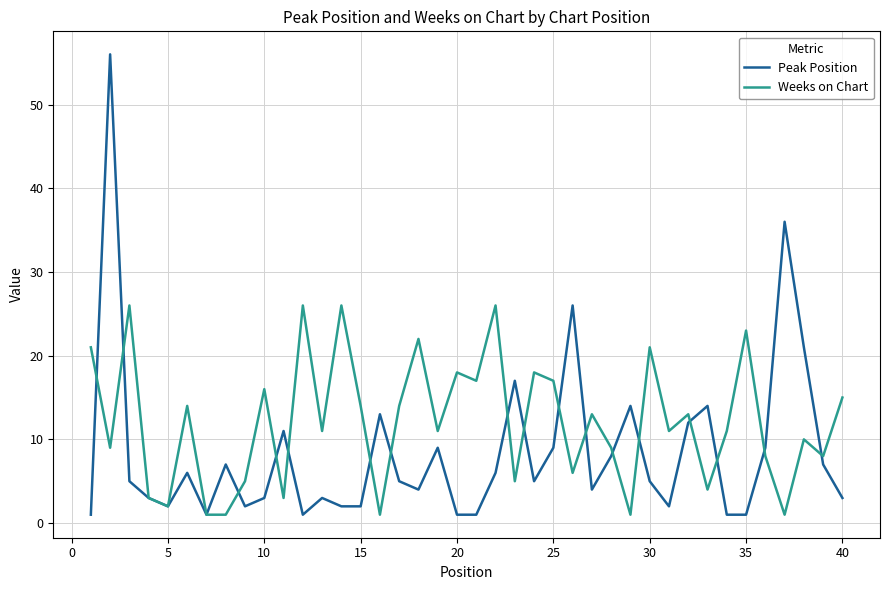

What is the maximum value shown in the chart?

56